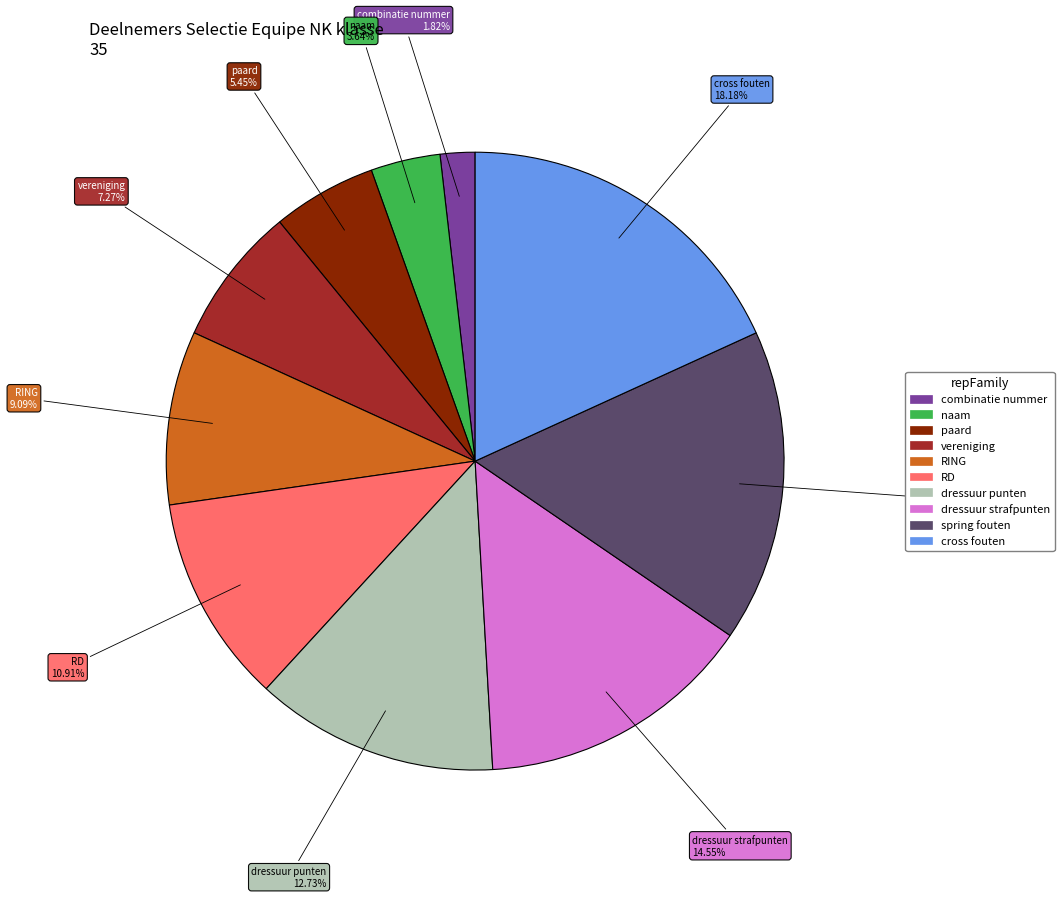

Which category has the biggest portion of the pie?

cross fouten